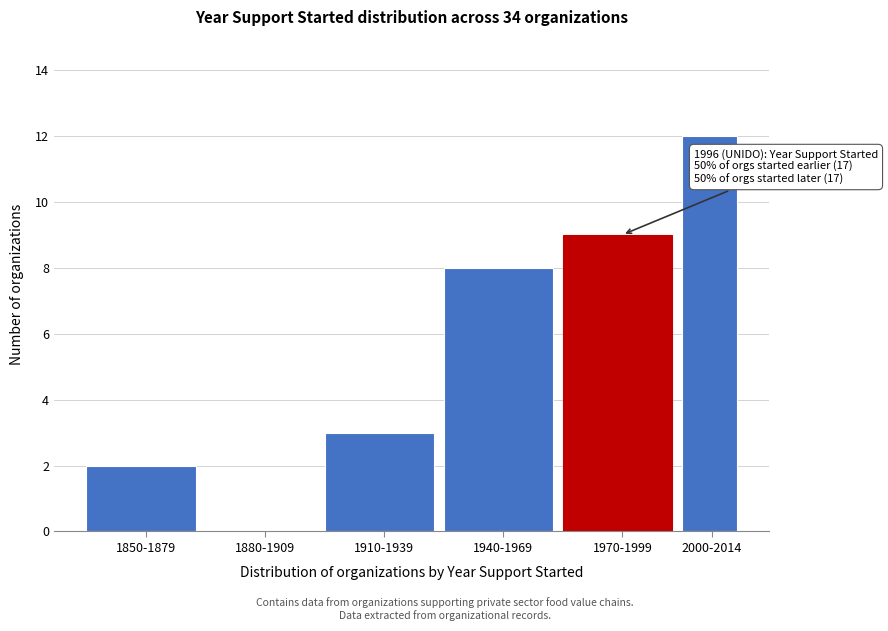

Reading left to right, transcribe all the data shown in this chart.

1850-1879=2	1880-1909=0	1910-1939=3	1940-1969=8	1970-1999=9	2000-2014=12